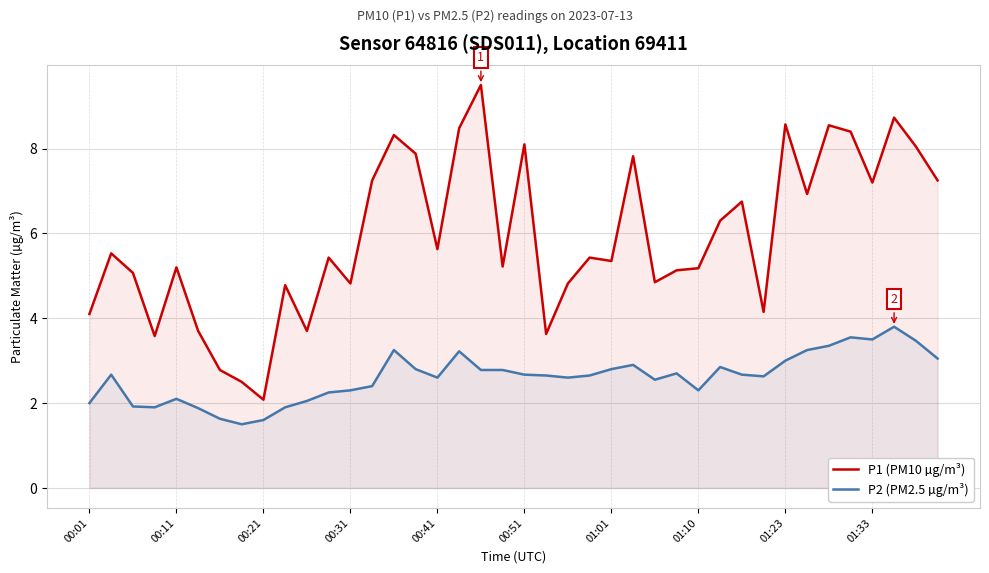

What is the smallest value displayed?

1.5